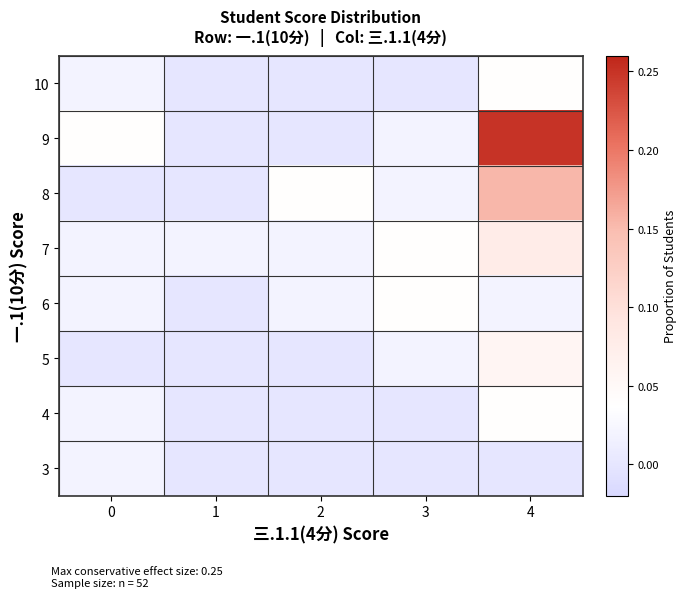

Count the number of categories in the chart.

5